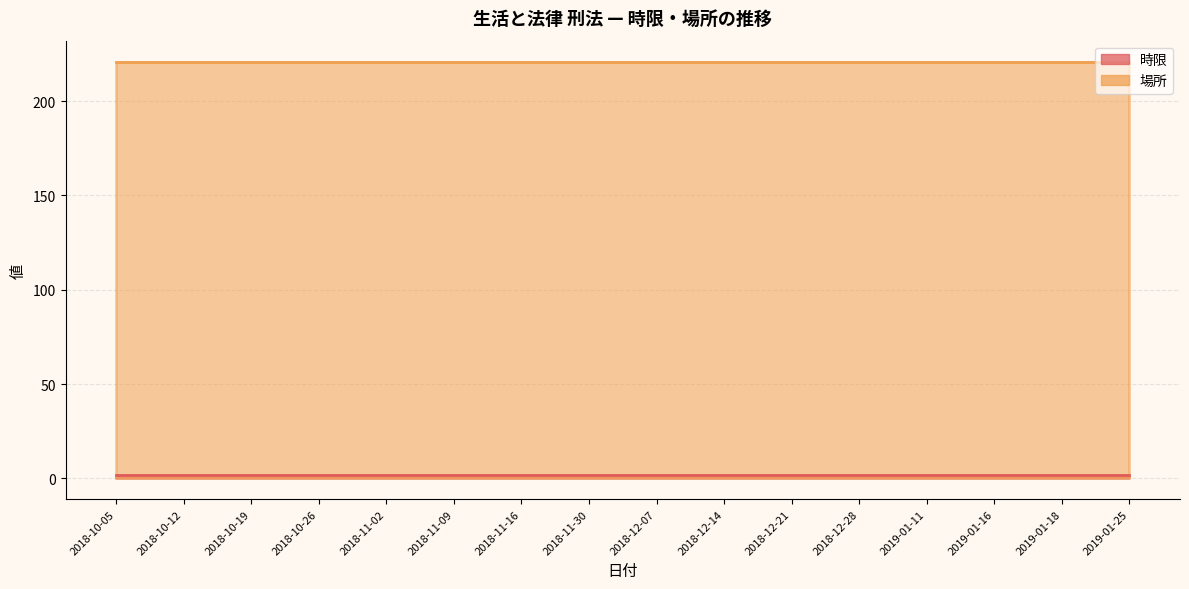

List the series in order of their overall mean, highest first.

場所, 時限